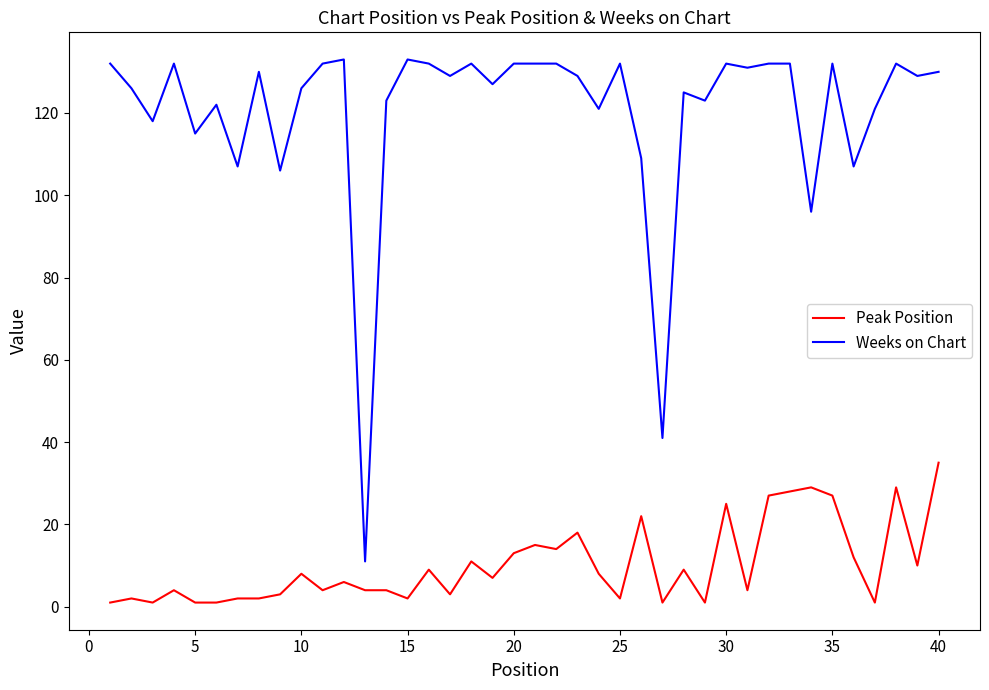

What is the maximum value shown in the chart?

133